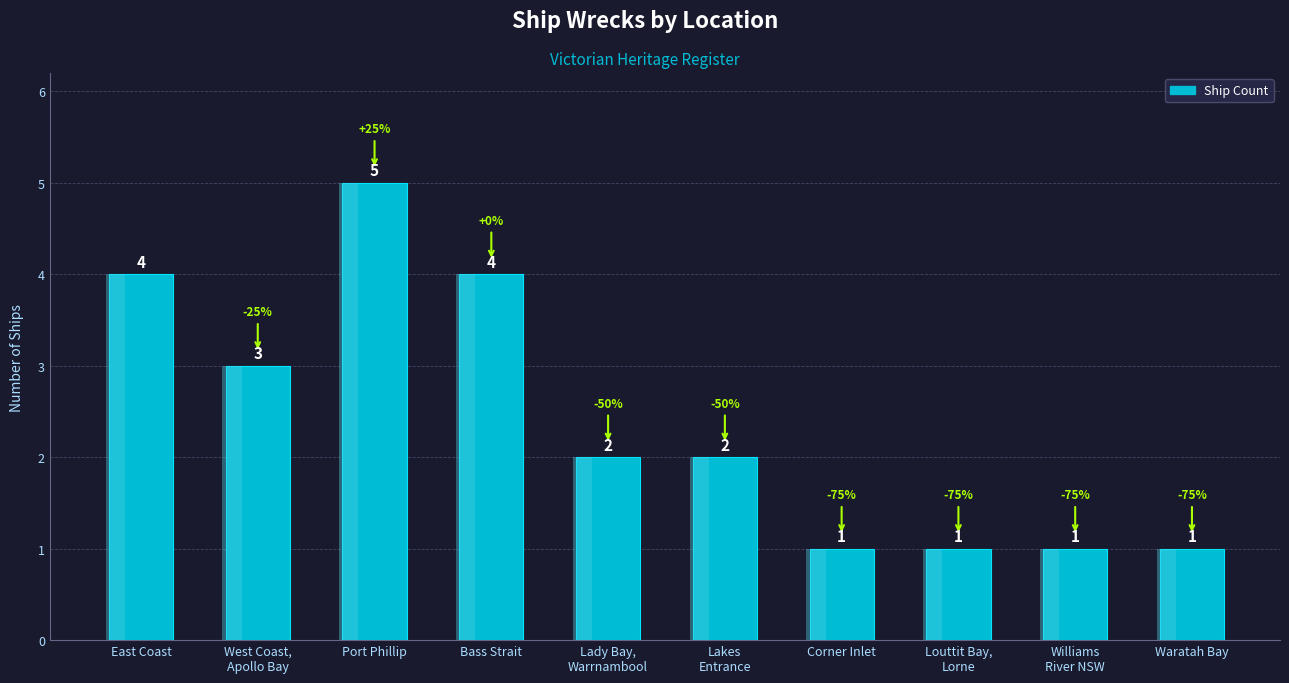

Read the value at Waratah Bay.

1